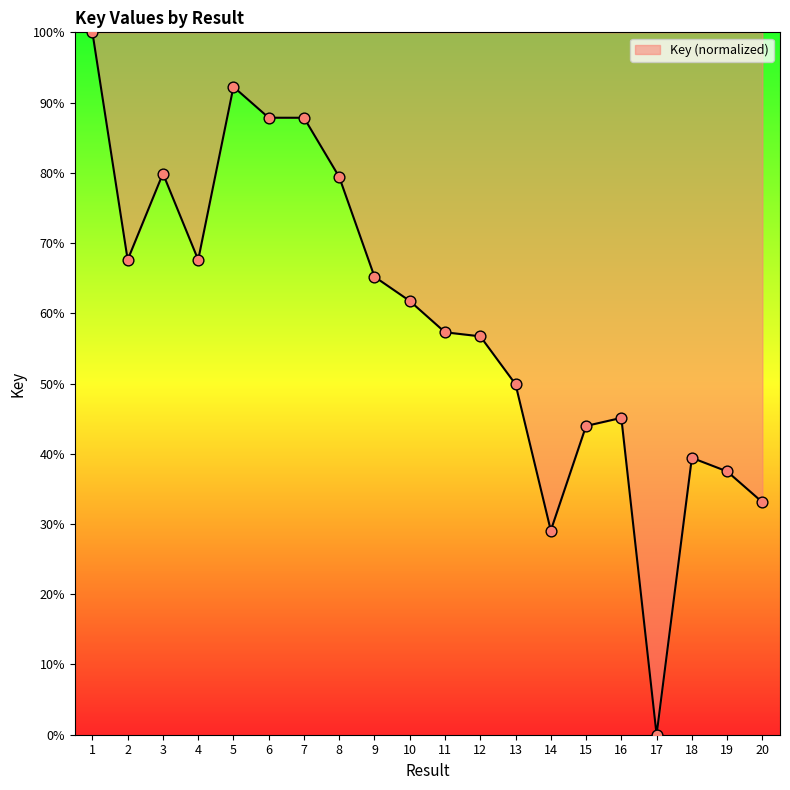

What is the change in value from 9 to 16?

-20.1